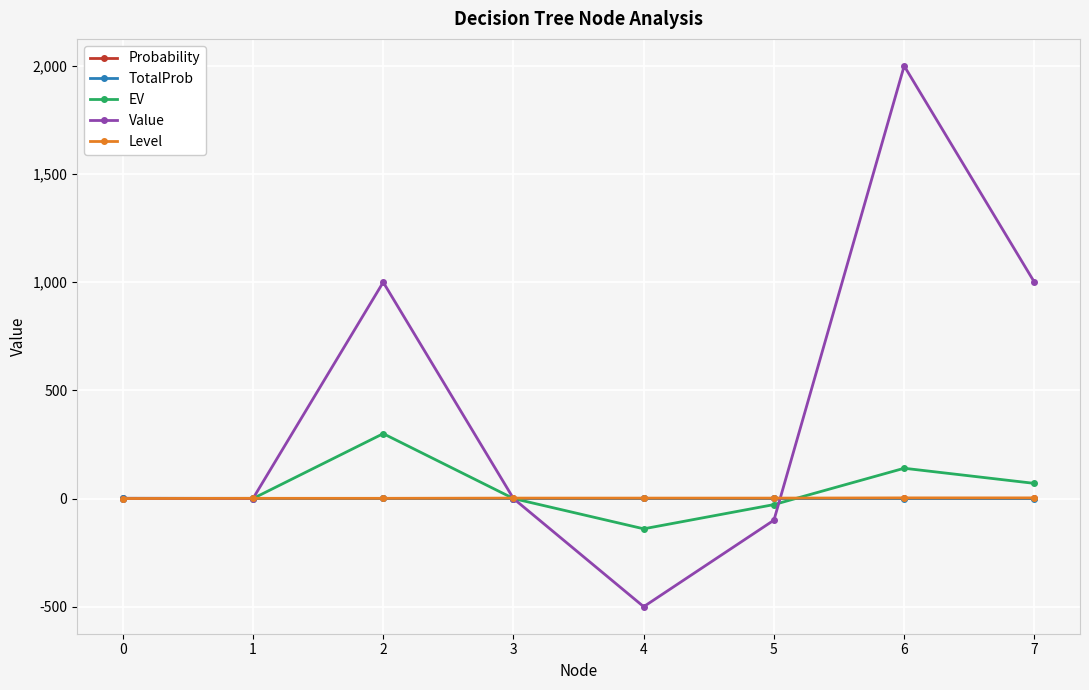

What is the average value of the Value series?

425.0